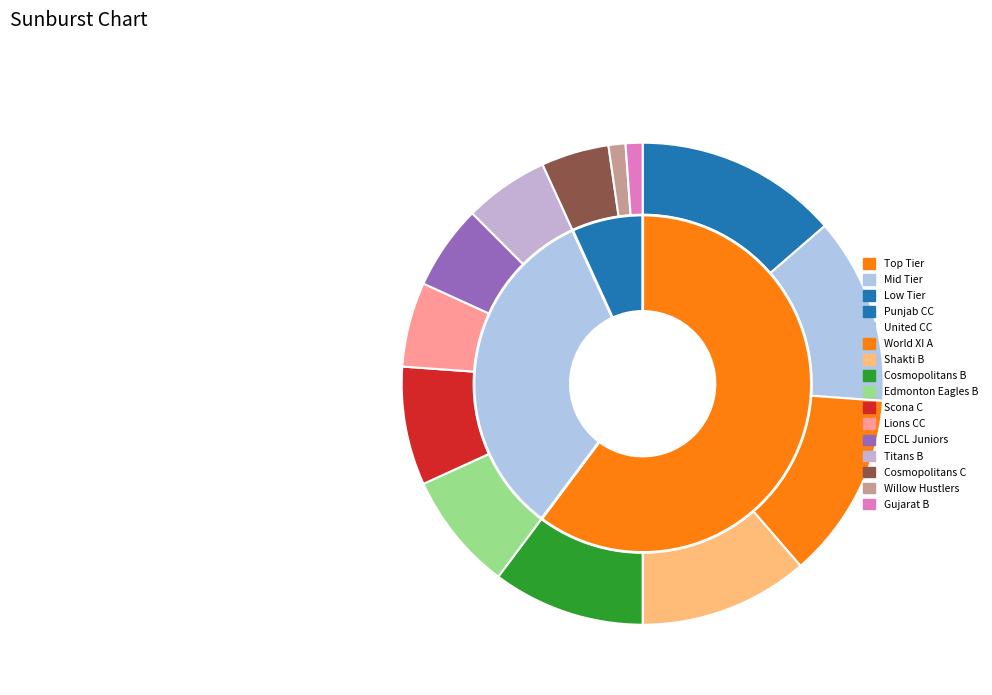

Does any single category account for the majority?

No